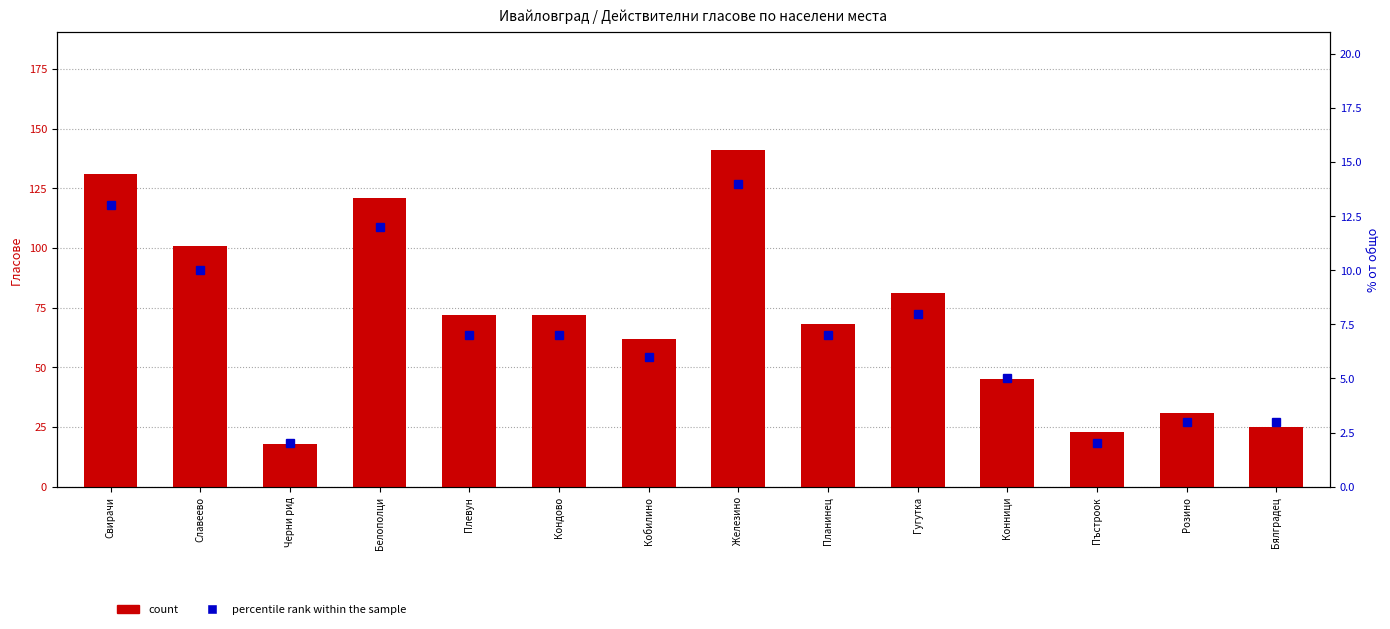

Where is count nearest to the value 79?

Гугутка